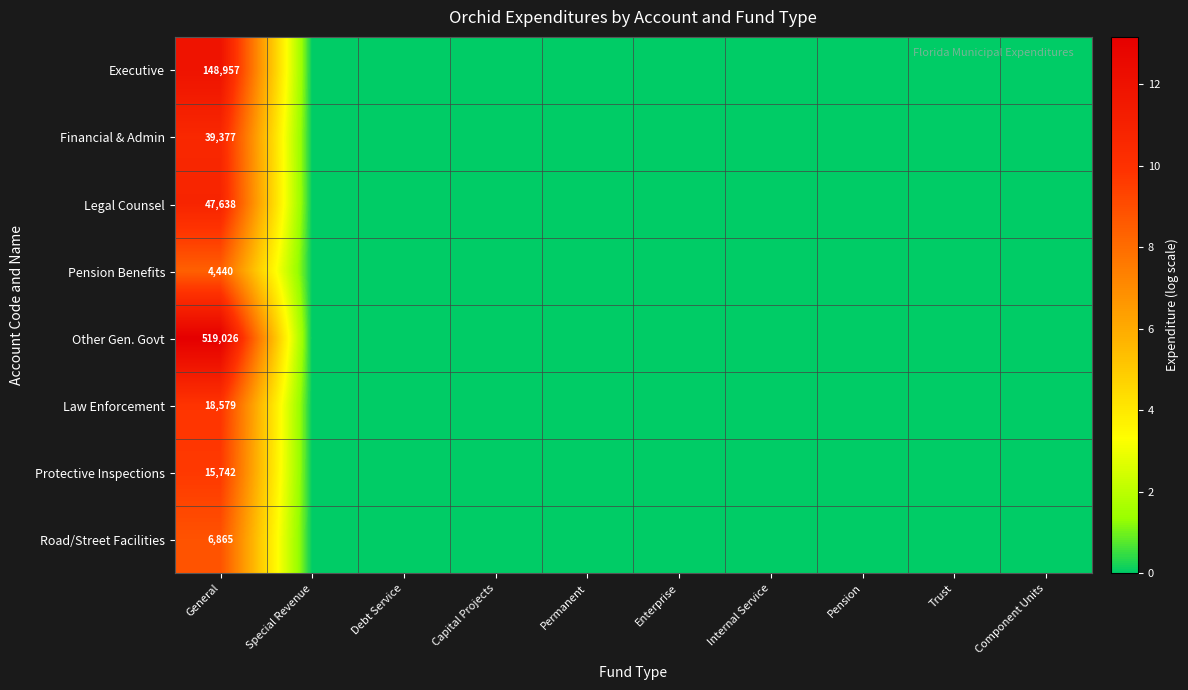

How many values in Financial & Admin are above zero?

1